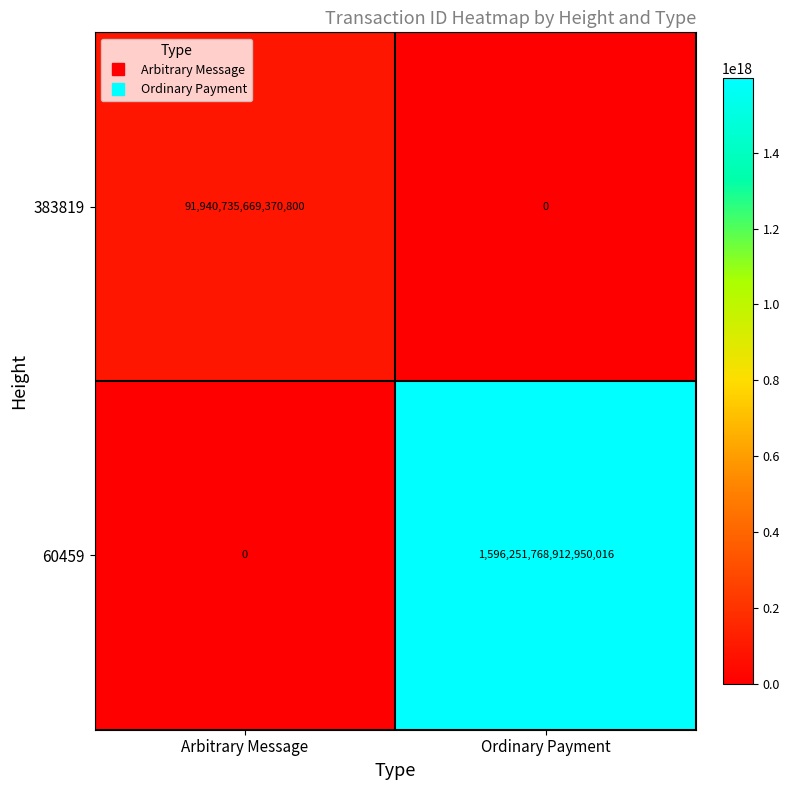

Rank the series at Ordinary Payment from highest to lowest value.

60459, 383819